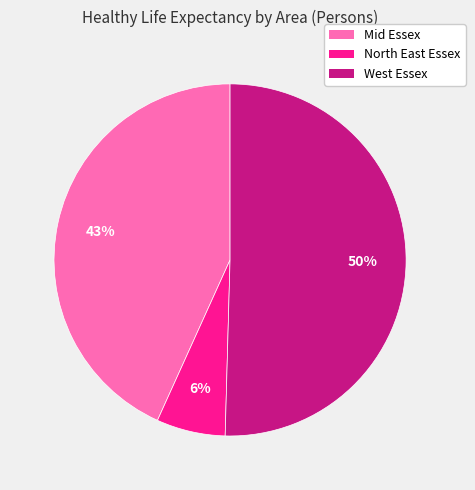

What percentage is the Mid Essex slice, to the nearest percent?

43%